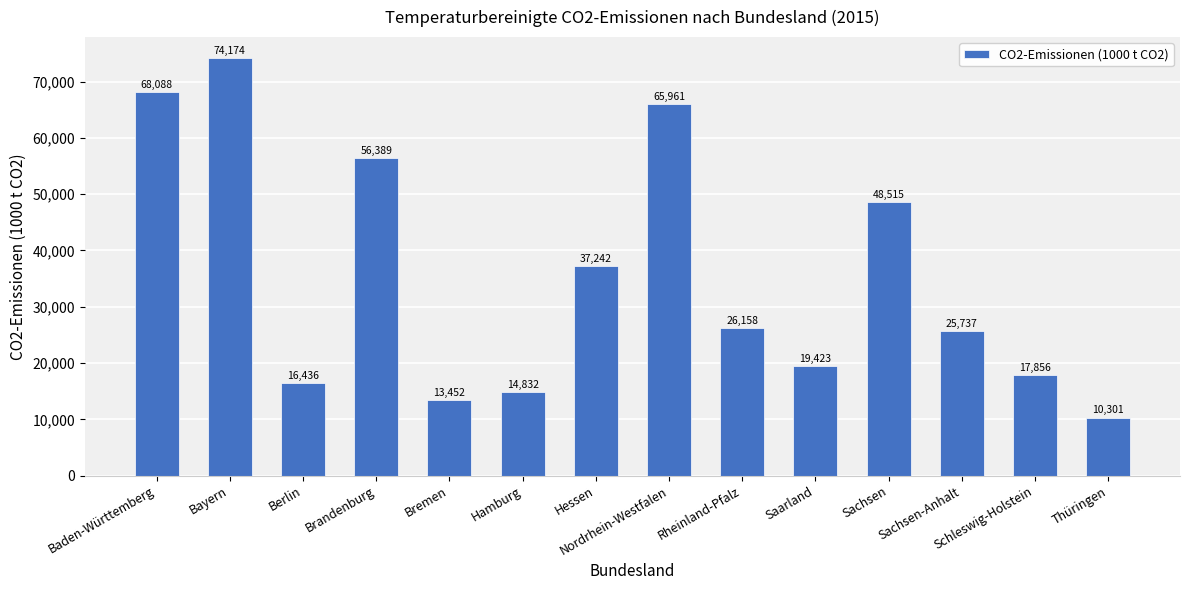

Is it true that the value at Sachsen is 69103?

False